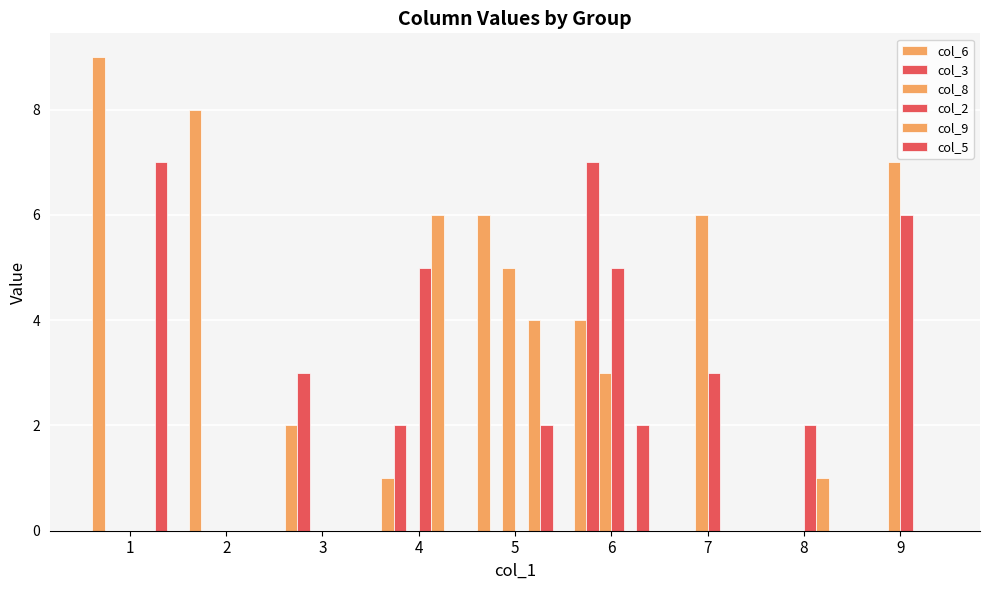

Is the value of col_6 at 4 greater than the value of col_5 at 9?

Yes